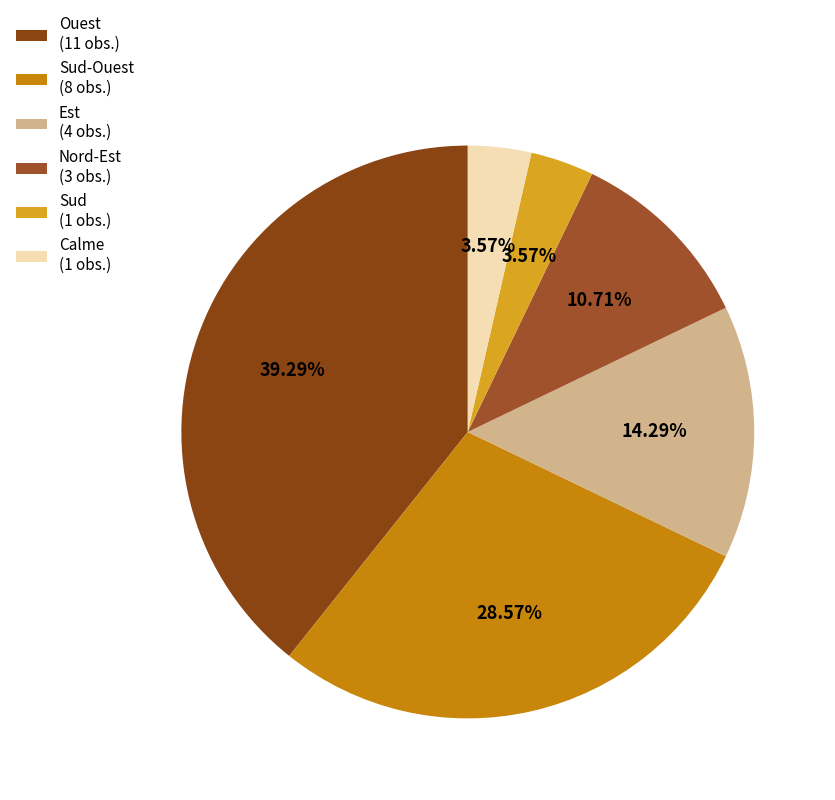

Count the number of slices in the pie.

6